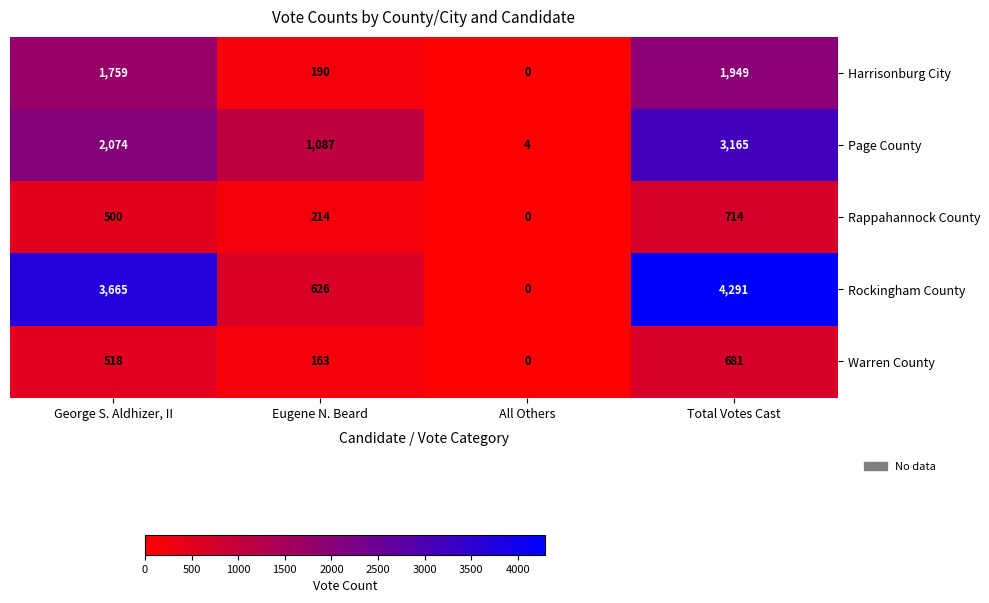

What is the maximum value shown in the chart?

4291